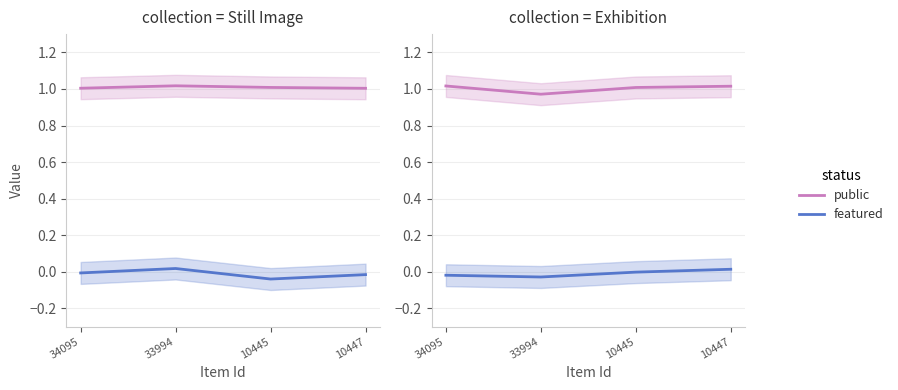

How many data points in featured are less than 0?

3